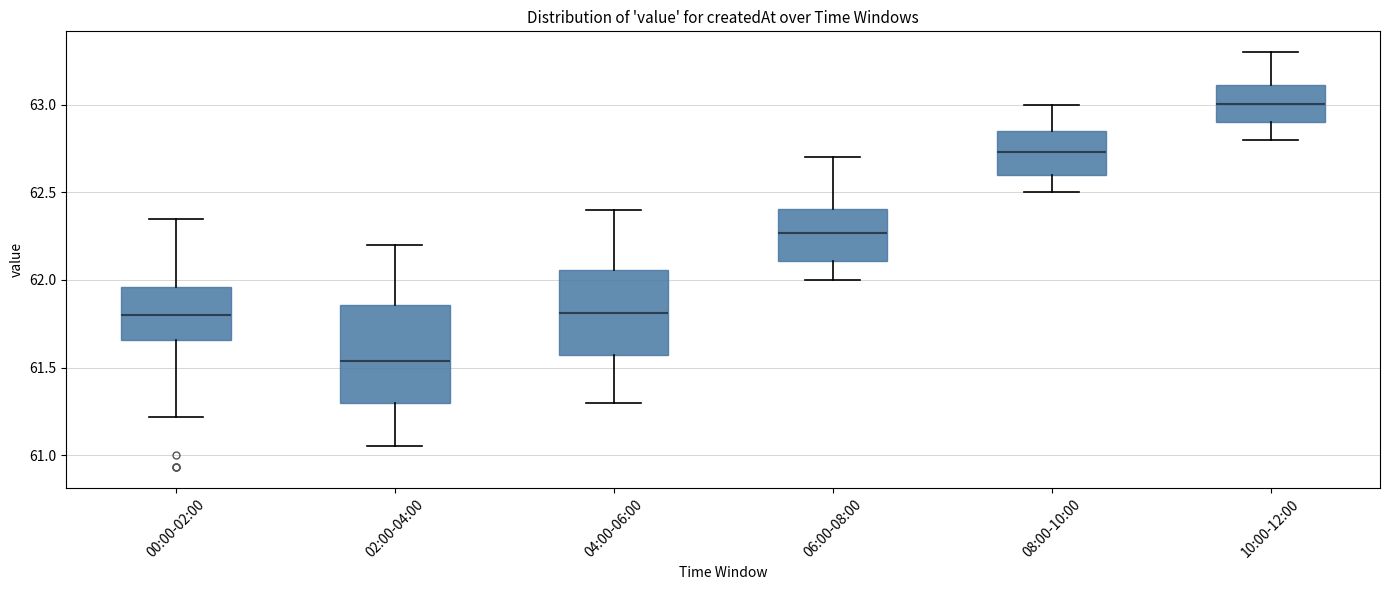

Reading left to right, transcribe this box plot: for each box, give where its median line is, the range the box spans, and where its two whiskers end, as read against the y-axis. The values are not printed on the chart, so give them approximately, as read against the axis.

00:00-02:00: median 61.80, box 61.65 to 61.95, whiskers 61.20 to 62.35
02:00-04:00: median 61.55, box 61.30 to 61.85, whiskers 61.05 to 62.20
04:00-06:00: median 61.80, box 61.55 to 62.05, whiskers 61.30 to 62.40
06:00-08:00: median 62.25, box 62.10 to 62.40, whiskers 62.00 to 62.70
08:00-10:00: median 62.75, box 62.60 to 62.85, whiskers 62.50 to 63.00
10:00-12:00: median 63.00, box 62.90 to 63.10, whiskers 62.80 to 63.30